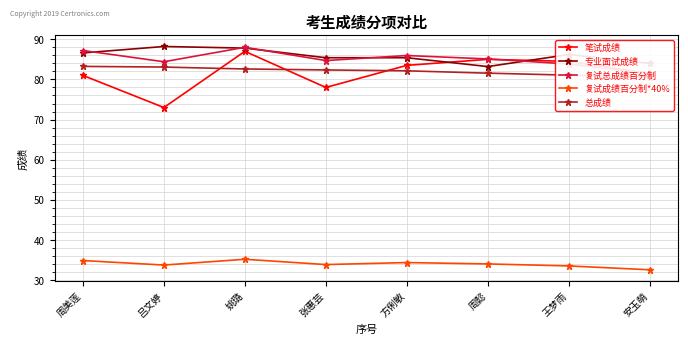

How many values in the 总成绩 series exceed 82?

5